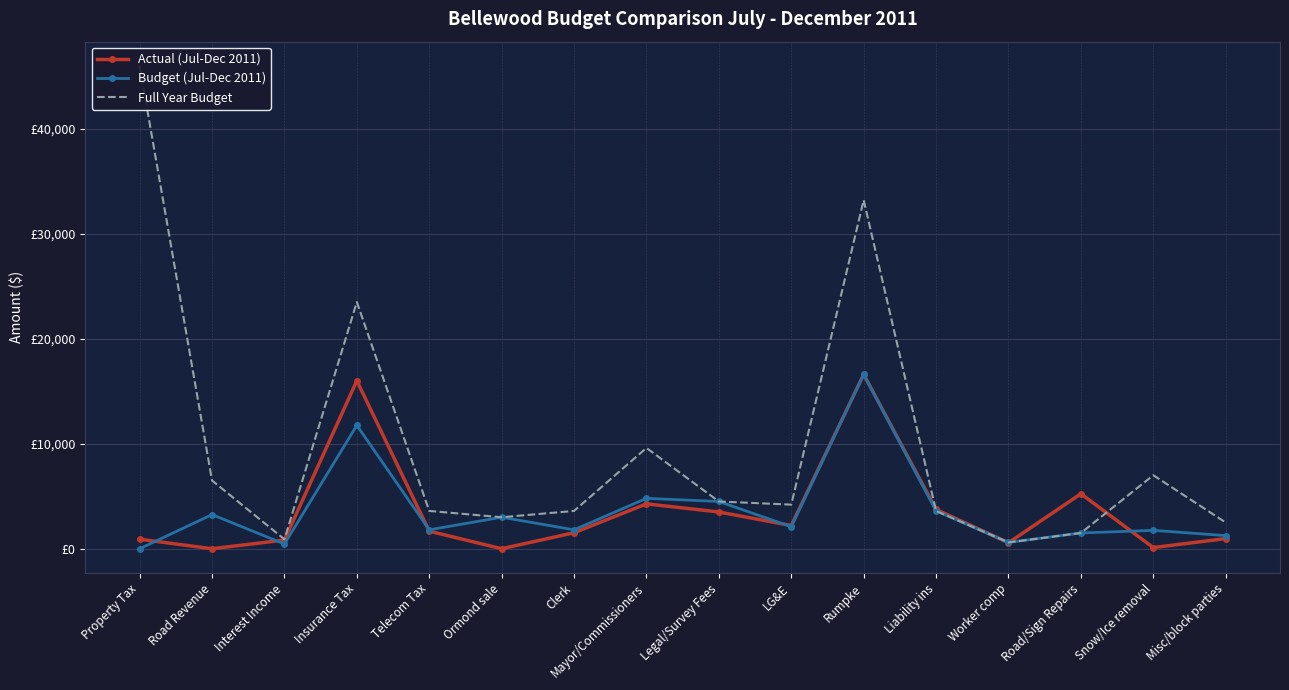

Is it true that Budget (Jul-Dec 2011) equals 6100.9 at Liability ins?

False